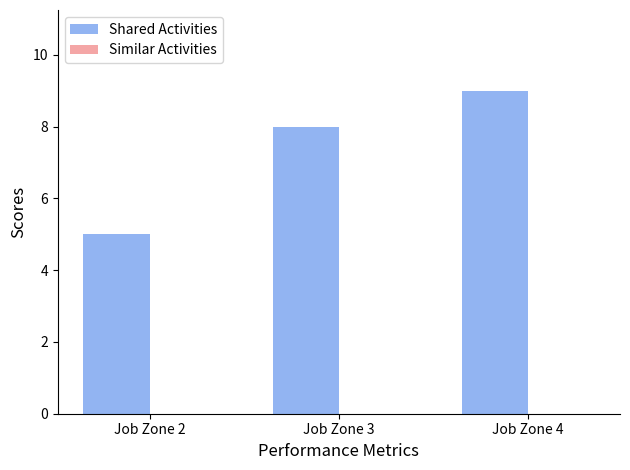

Rank the categories by value from lowest to highest.

Job Zone 2, Job Zone 3, Job Zone 4